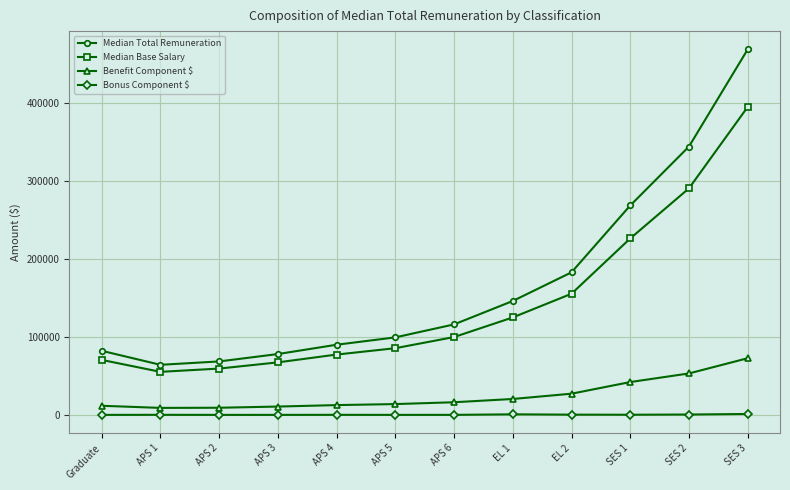

Is the value of Bonus Component $ at EL 2 greater than the value of Benefit Component $ at EL 1?

No